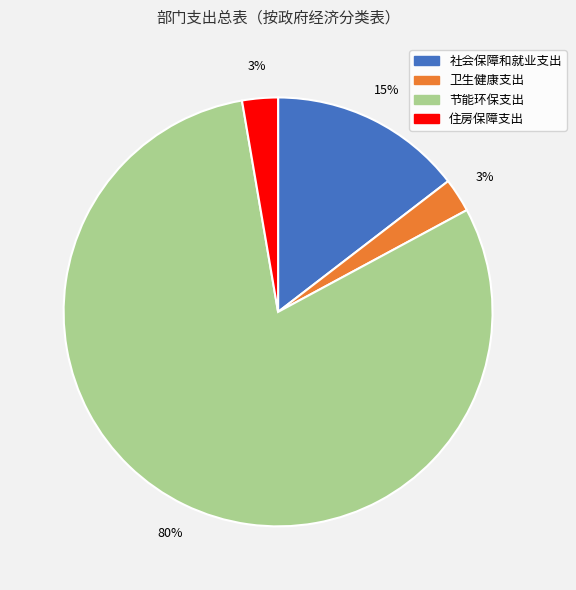

What percentage is the 住房保障支出 slice, to the nearest percent?

3%